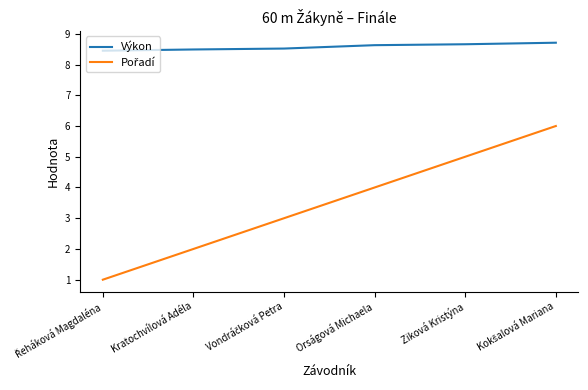

The Výkon series shows 4.2 at Orságová Michaela. True or false?

False